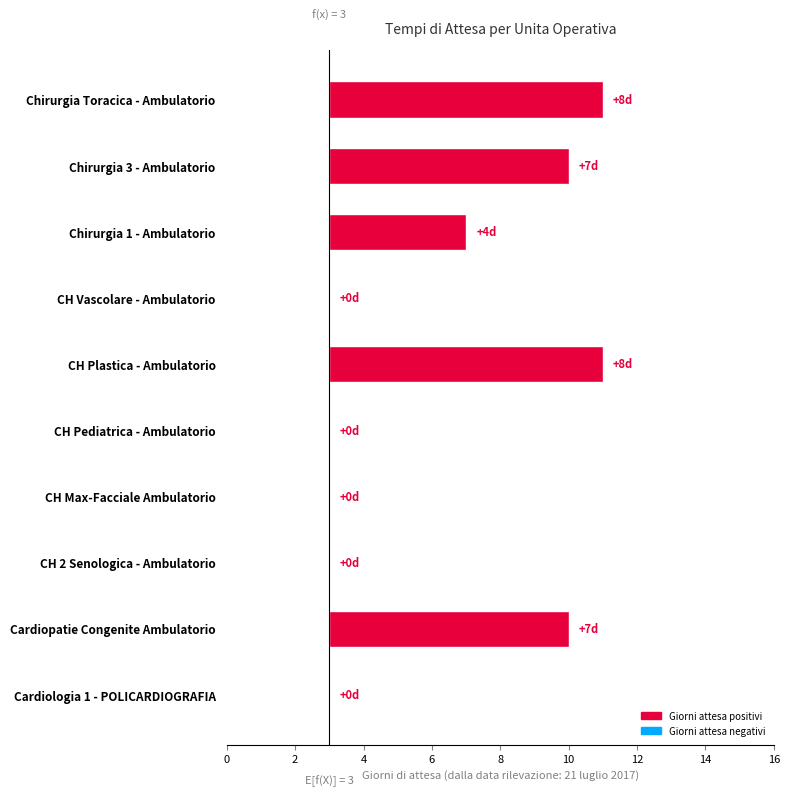

Are the bars grouped side by side (vs. stacked)?

No